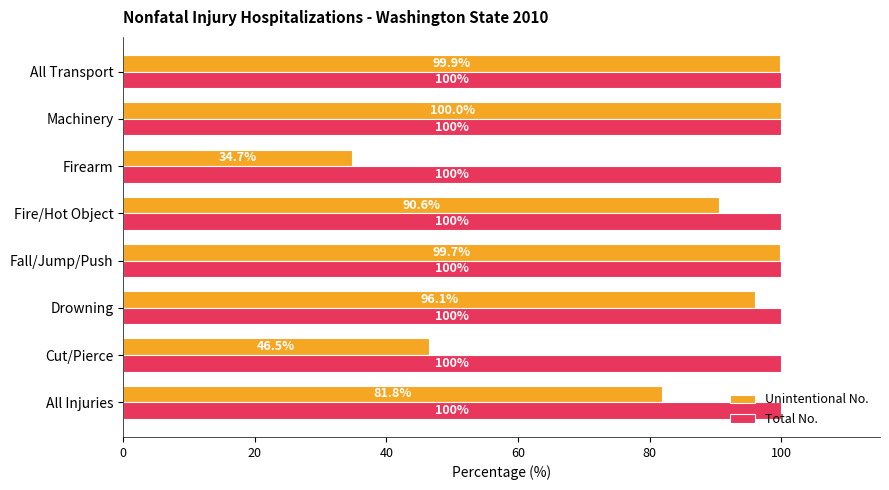

Between Drowning and All Transport, which series saw the biggest shift?

Unintentional No.